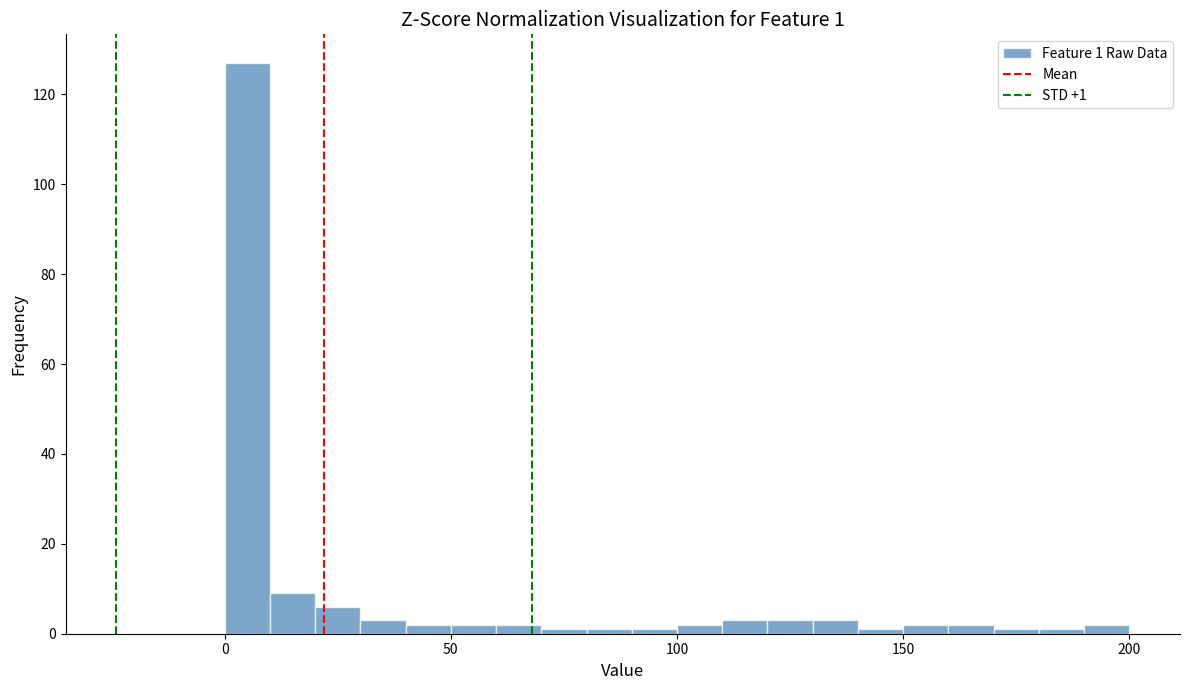

Around what value on the x-axis is the tallest bar? Give the approximate position of its centre, as read against the axis.

5